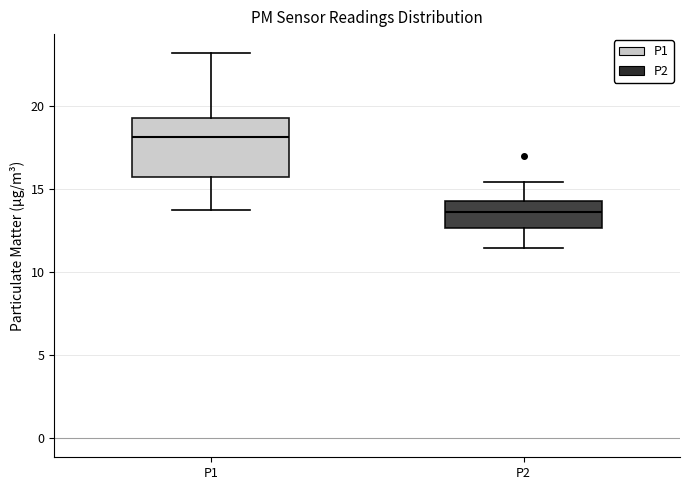

Reading left to right, read every box against the y-axis: the position of its median line, the range the box covers, and the ends of its whiskers. The values are not printed on the chart, so give them approximately, as read against the axis.

P1: median 18.0, box 15.5 to 19.0, whiskers 14.0 to 23.0
P2: median 13.5, box 12.5 to 14.0, whiskers 11.5 to 15.5